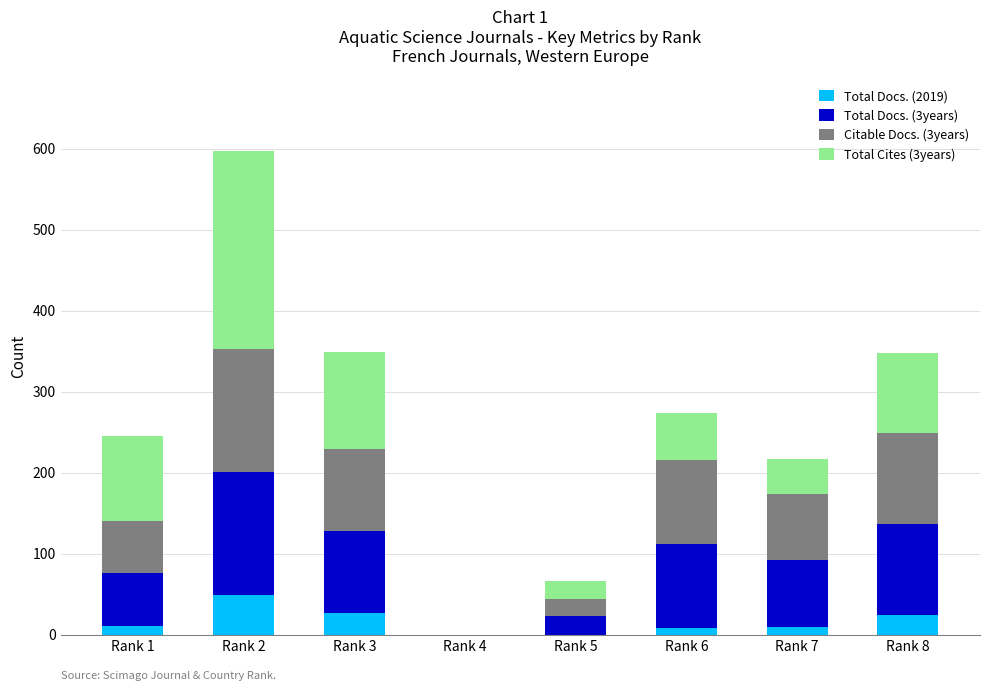

At which category is the sum across all series the highest?

Rank 2